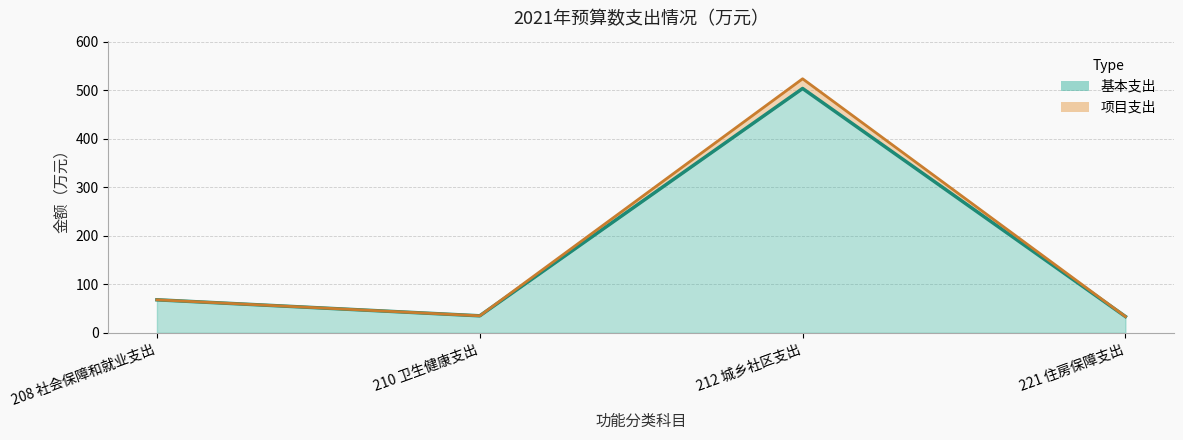

True or false: 基本支出 has a value of 35.1 at 210 卫生健康支出.

True